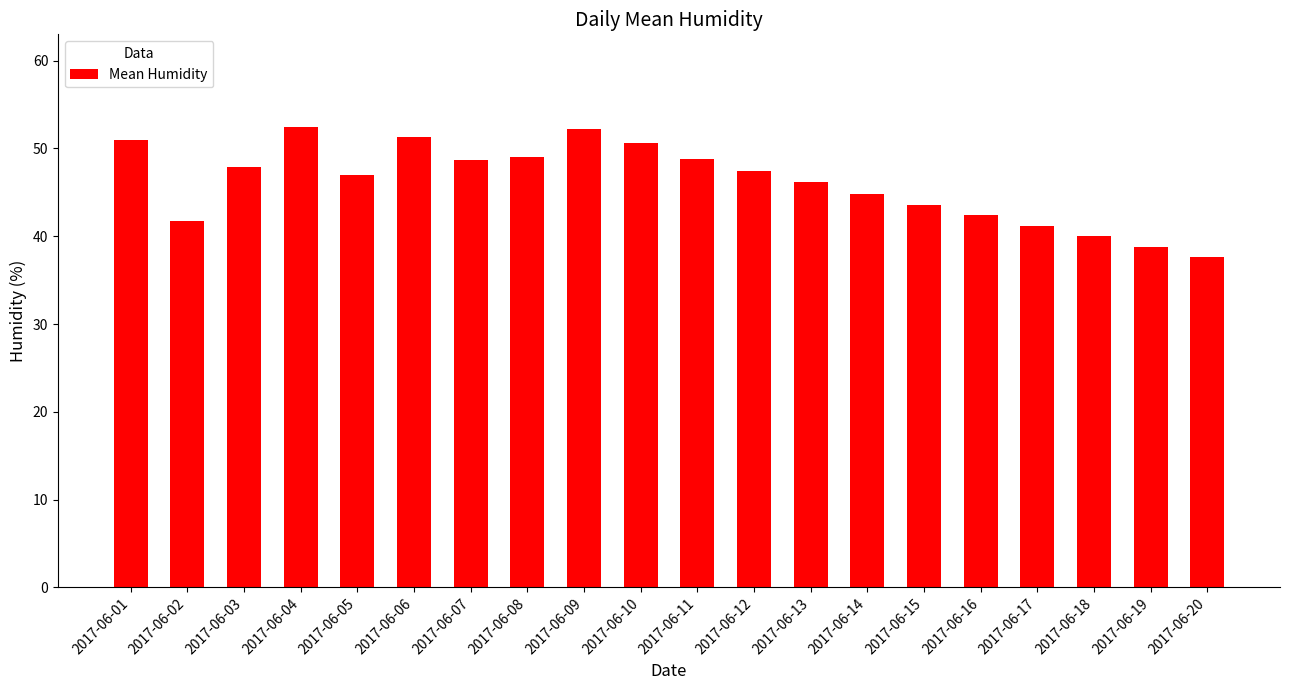

Between 2017-06-04 and 2017-06-20, which is larger?

2017-06-04